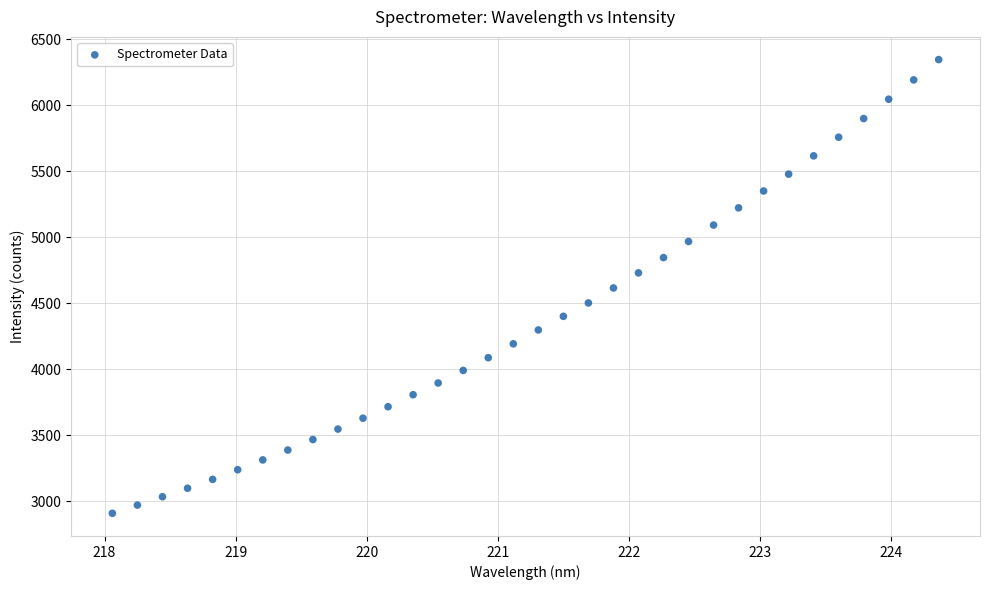

What is the range of Y values (max minus min)?

3438.9